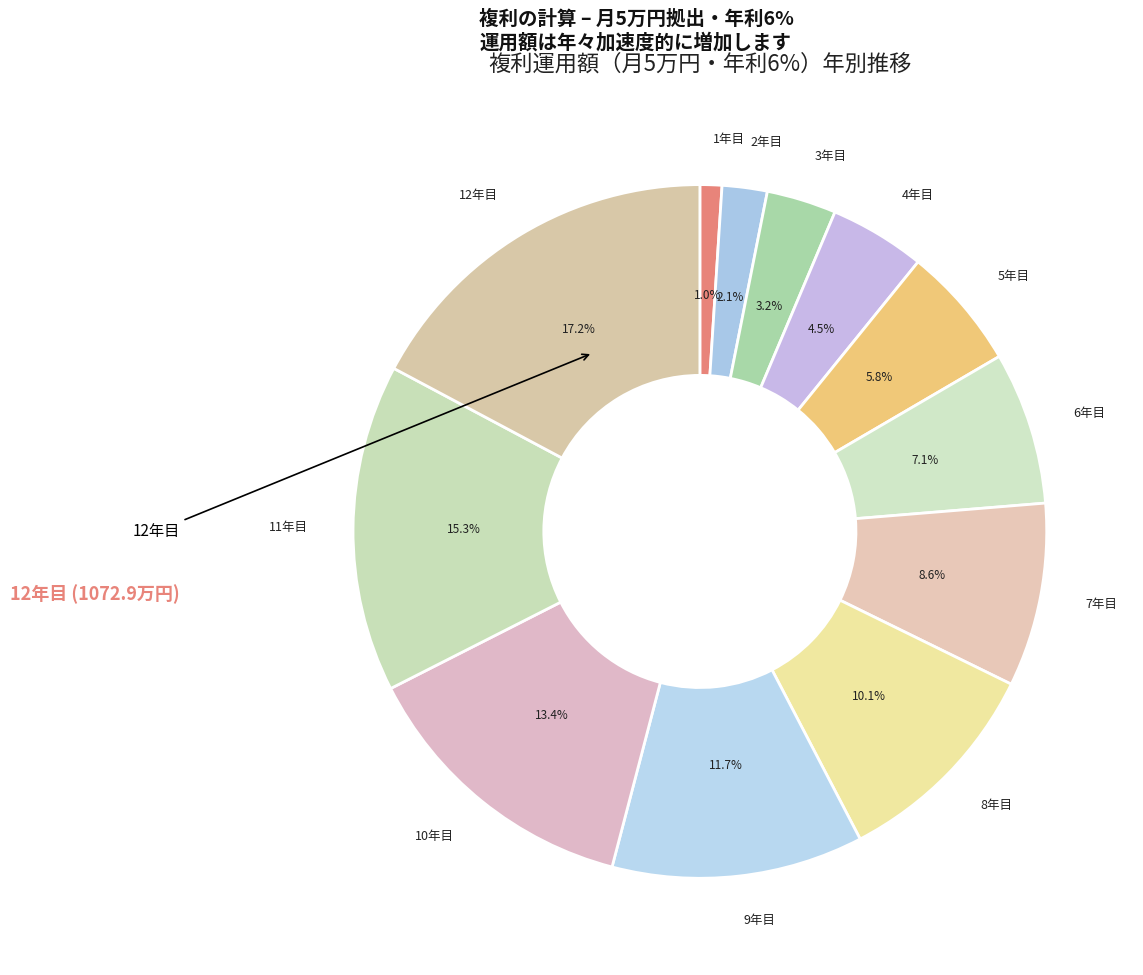

Between 10年目 and 4年目, which is larger?

10年目